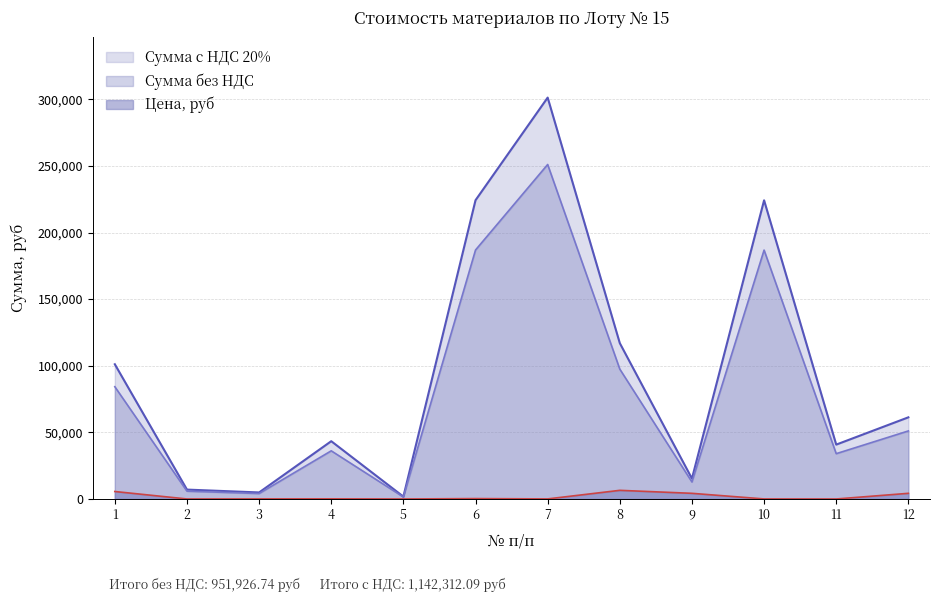

What are all the series names shown in the legend?

Сумма с НДС 20%, Сумма без НДС, Цена, руб